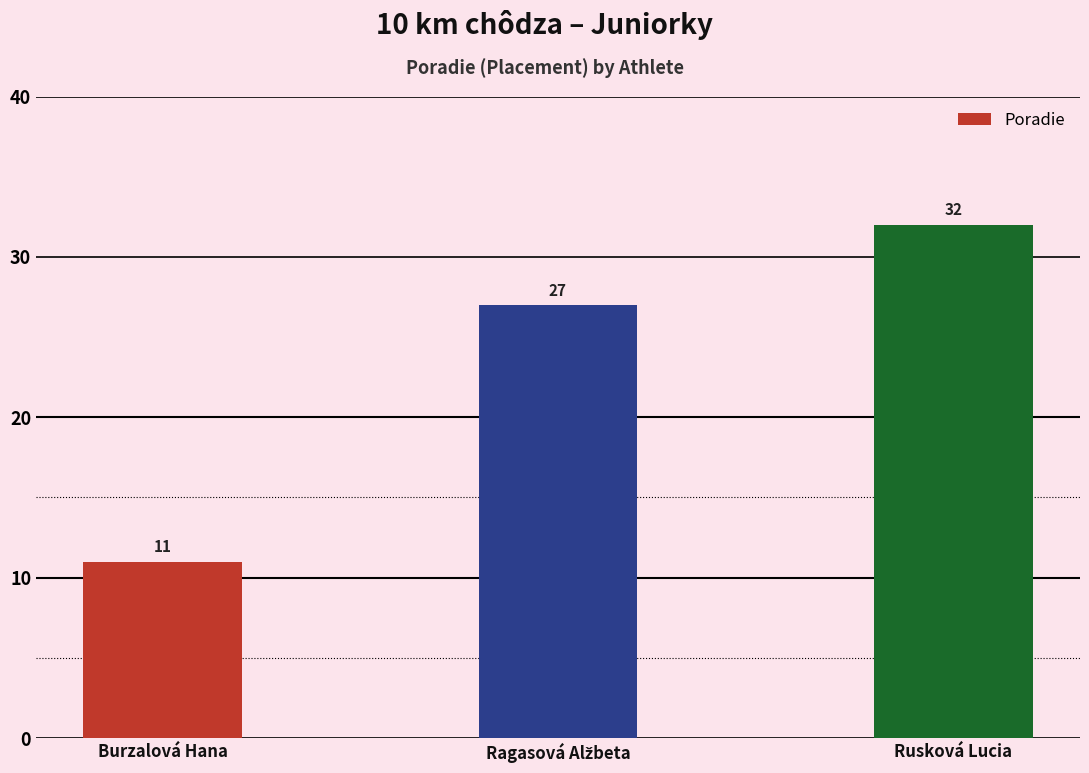

Reading right to left, transcribe all the data shown in this chart.

32	27	11